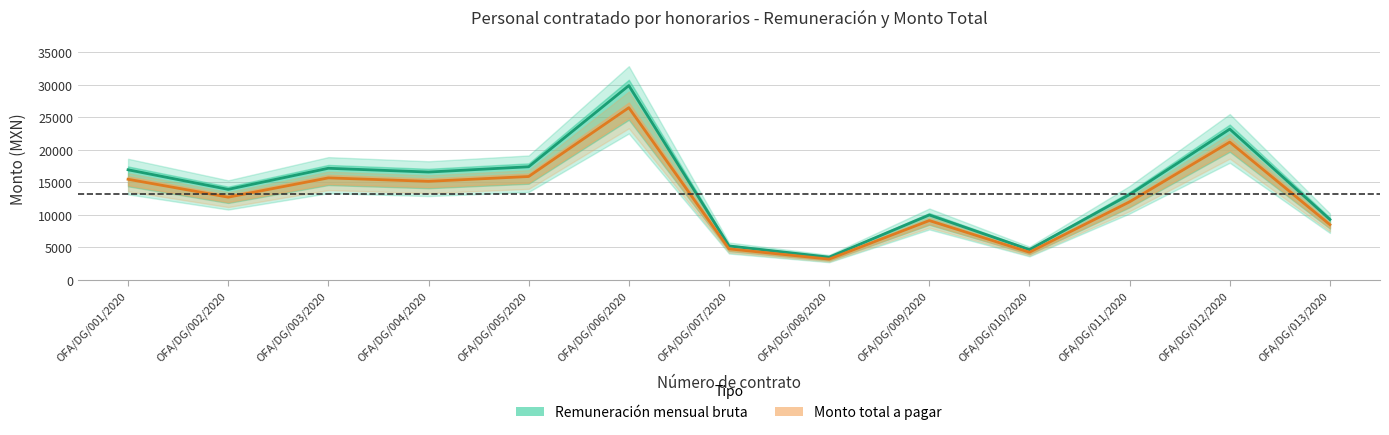

What is the difference between the second highest and second lowest values in the Monto total a pagar series?

16960.0